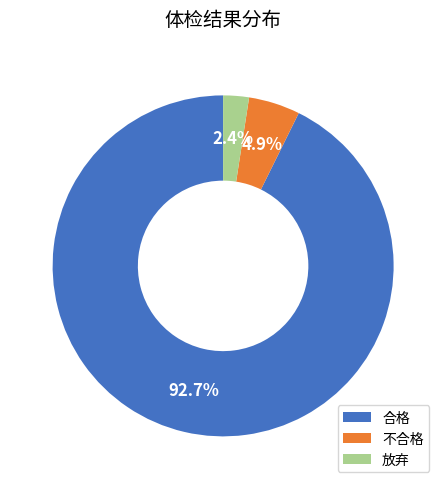

Is there a majority slice in this chart?

Yes